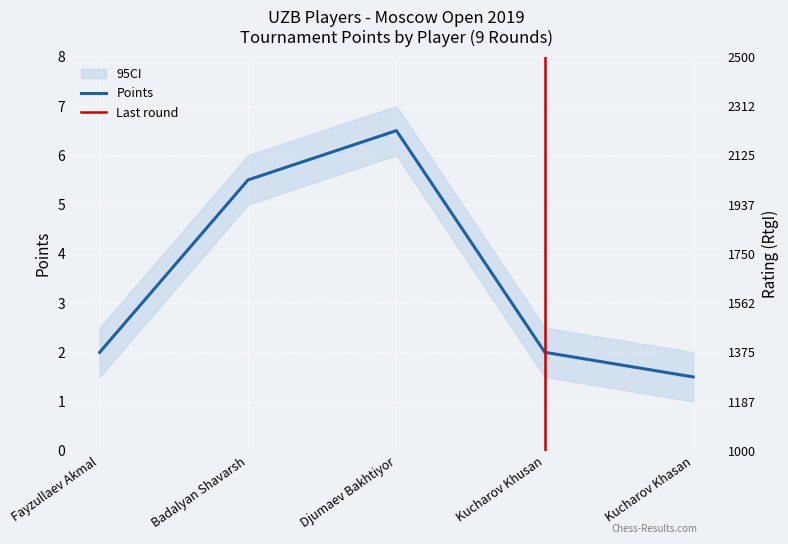

Count the number of values greater than 2.

2